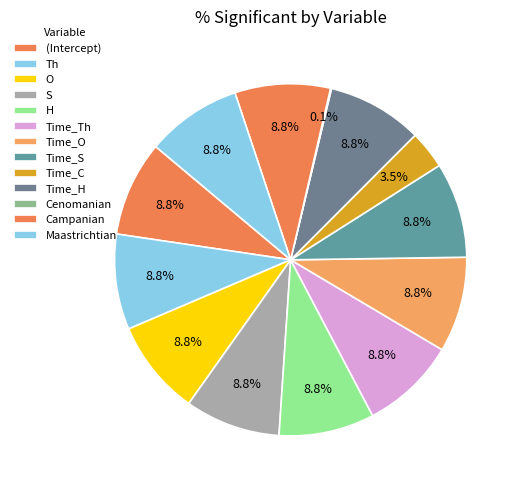

Is the sum of Campanian and S greater than half?

No